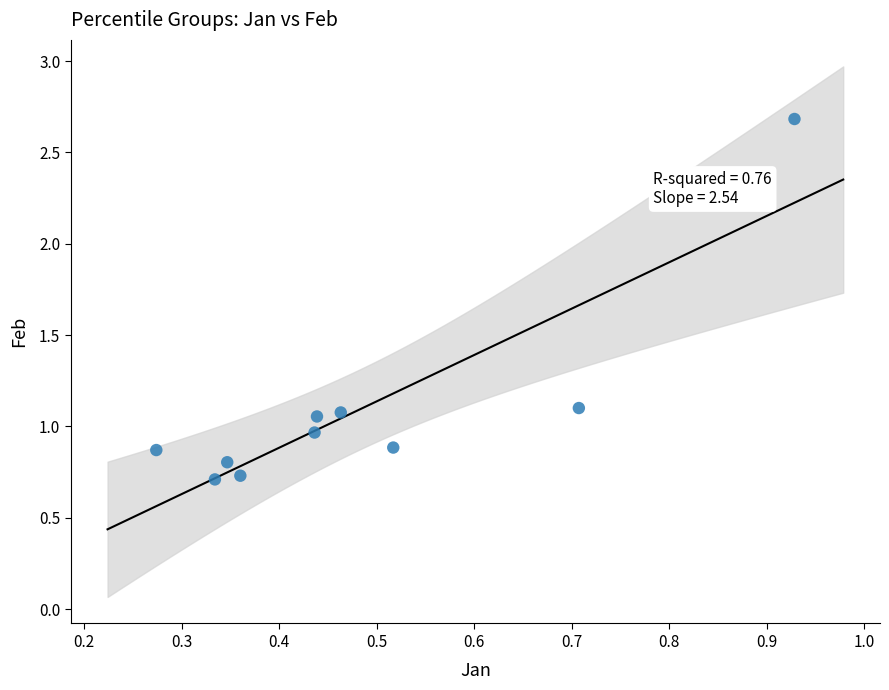

What is the average X value?

0.5